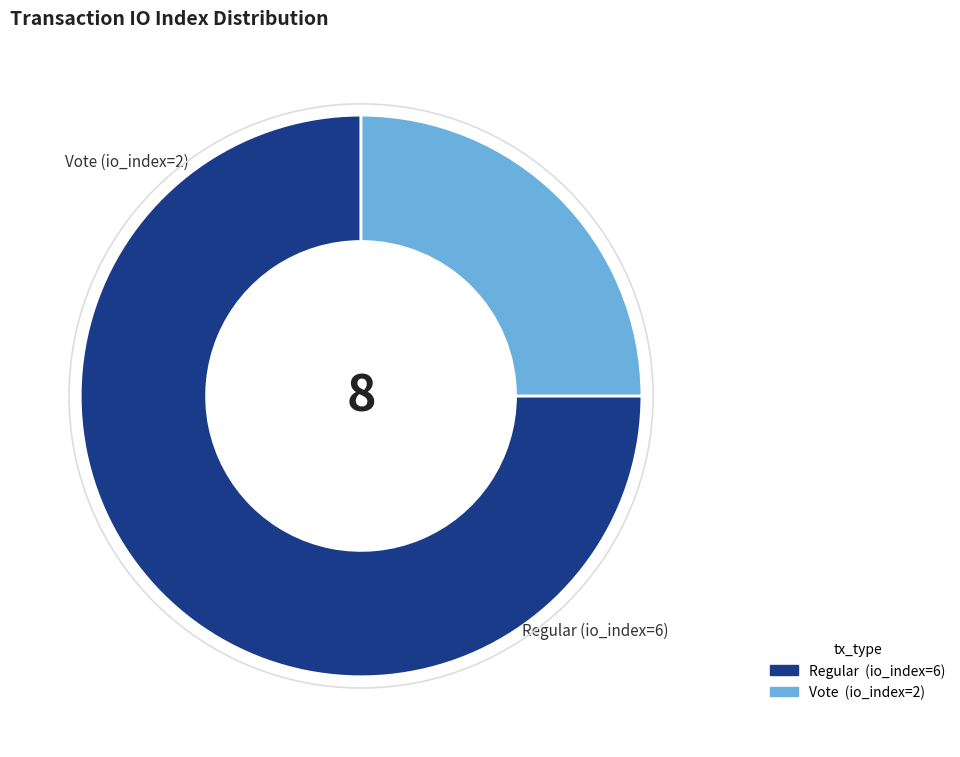

How many slices are in this pie chart?

2